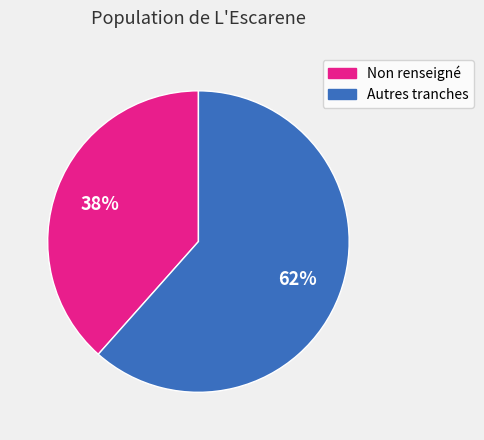

Is there a majority slice in this chart?

Yes